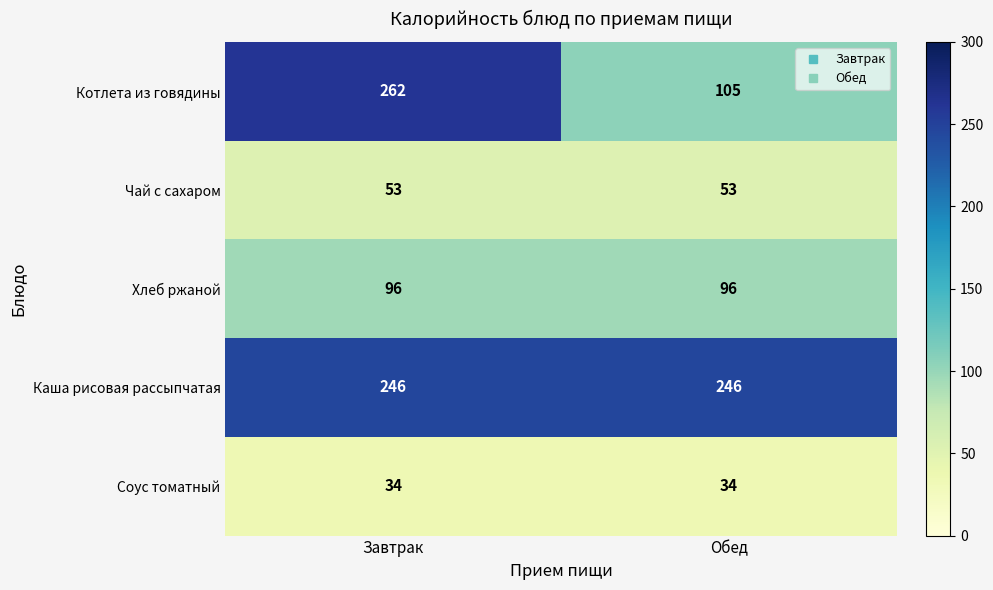

What is the spread (max minus min) of values at Завтрак?

228